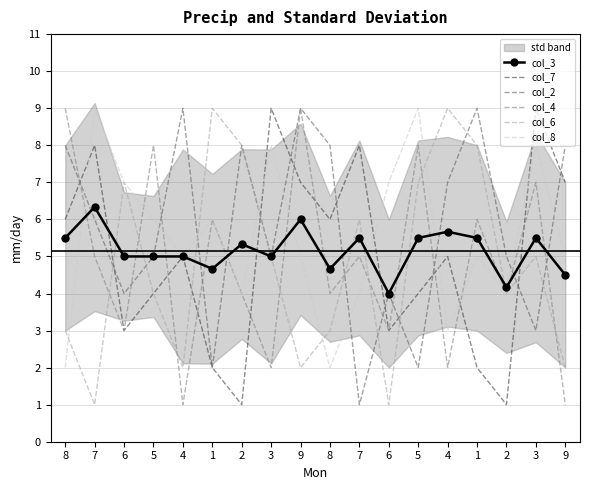

What is the label of the 6th point from the right?

5